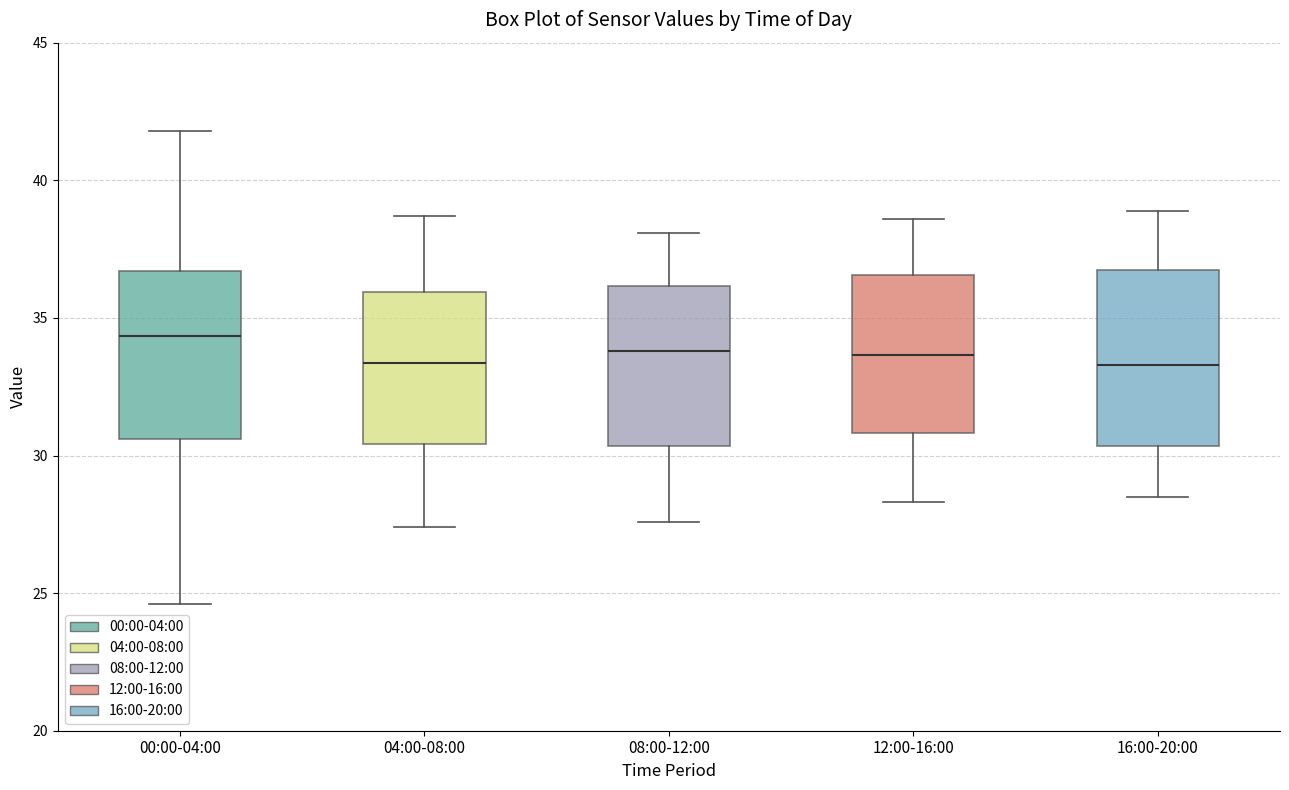

Where is the lower edge of the box for 12:00-16:00 on the y-axis? The values are not printed on the chart, so give them approximately, as read against the axis.

31.0